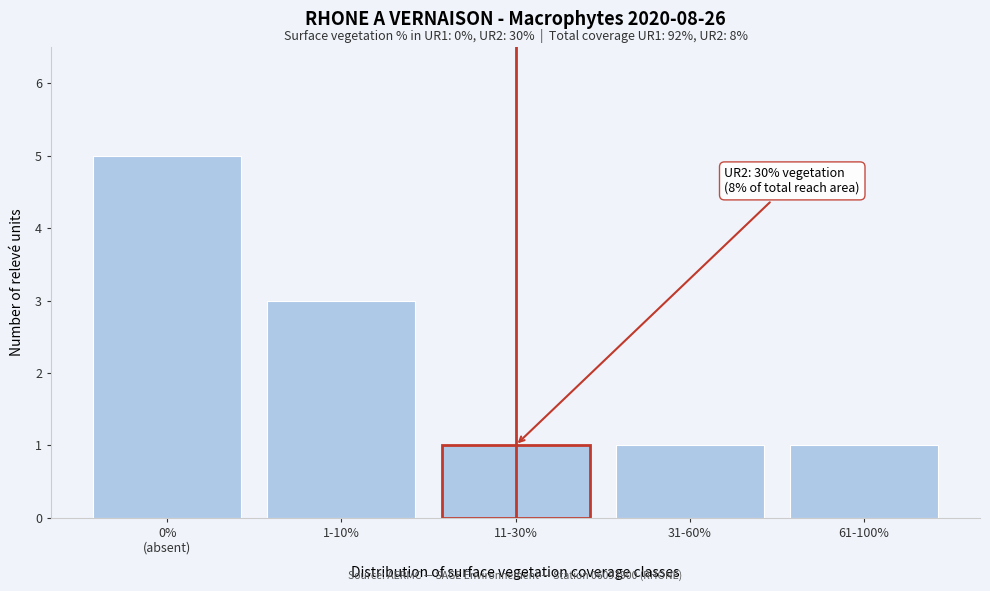

What is the greatest value displayed?

5